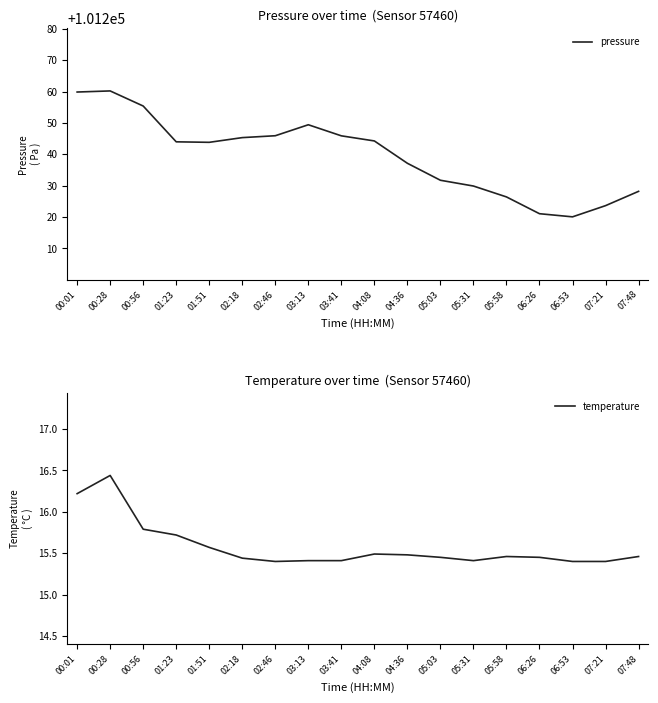

Does the chart display data point markers on the line(s)?

No